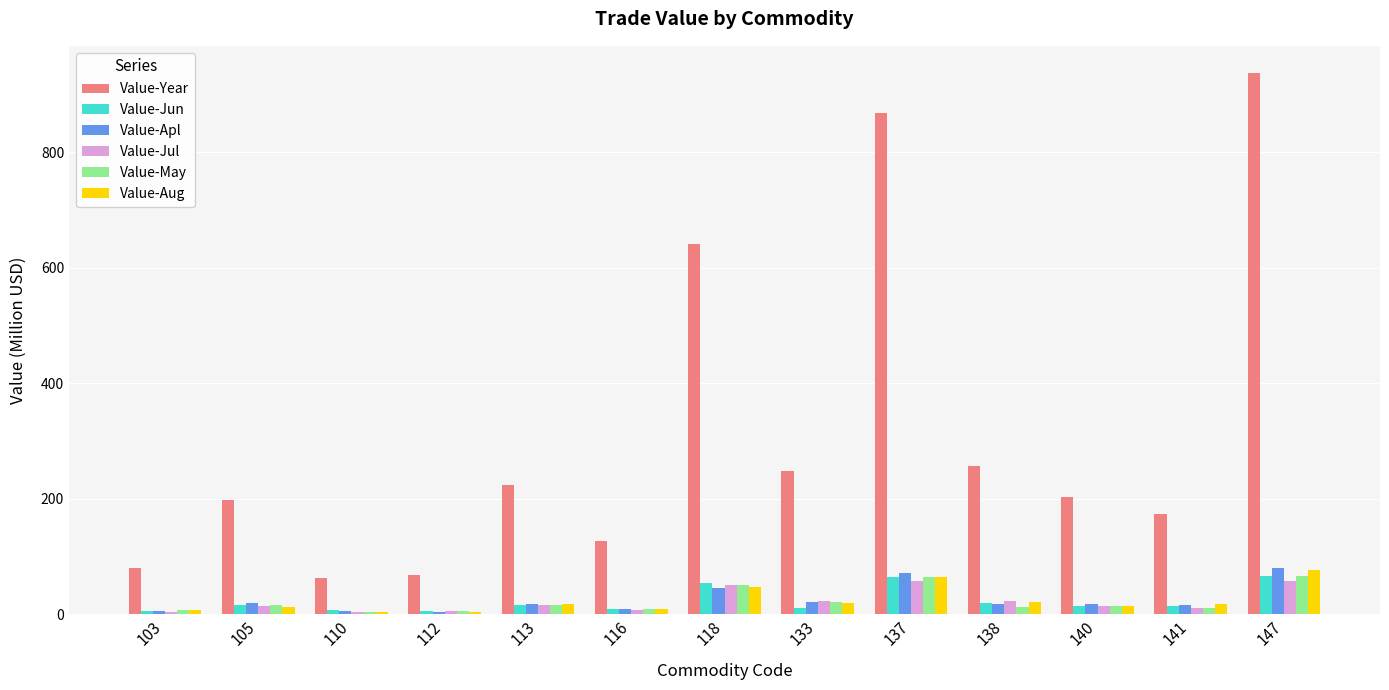

Which series changed the most between 116 and 140?

Value-Year